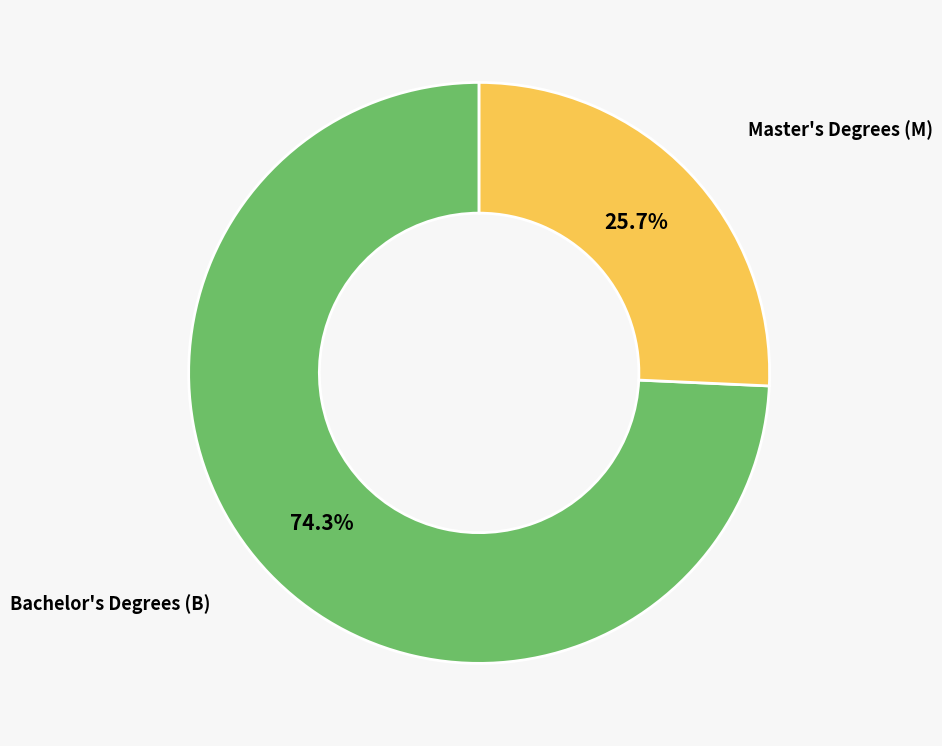

Combined, what portion of the pie is Bachelor's Degrees (B) and Master's Degrees (M)?

100.0%